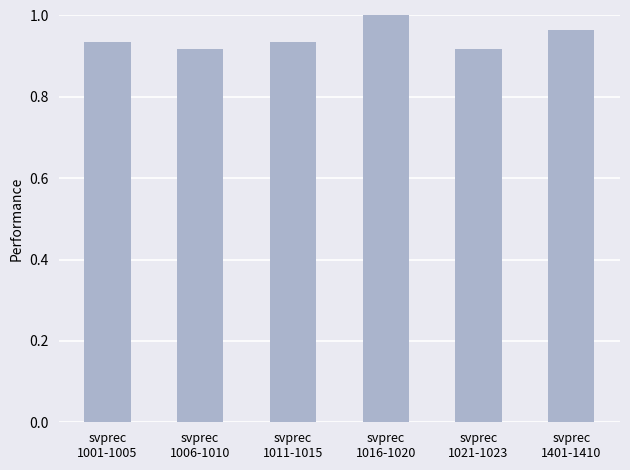

What is the sum of all values?

5.7